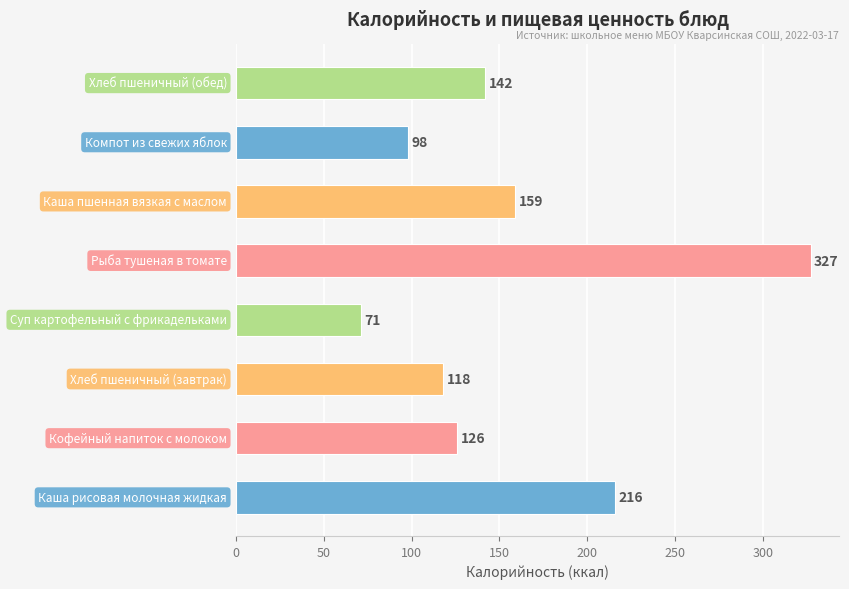

What is the maximum value shown in the chart?

327